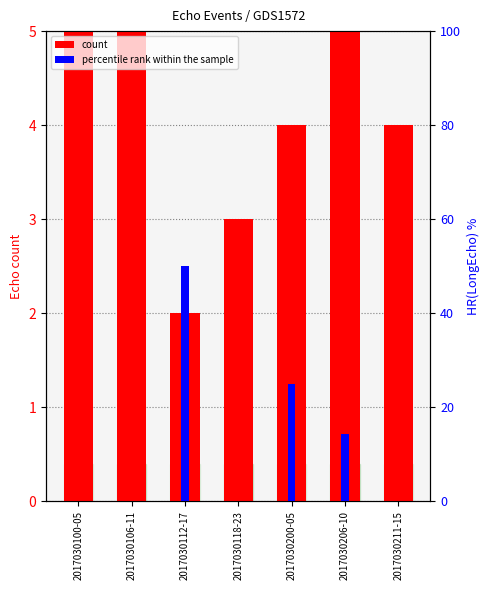

What are all the series names shown in the legend?

count, percentile rank within the sample